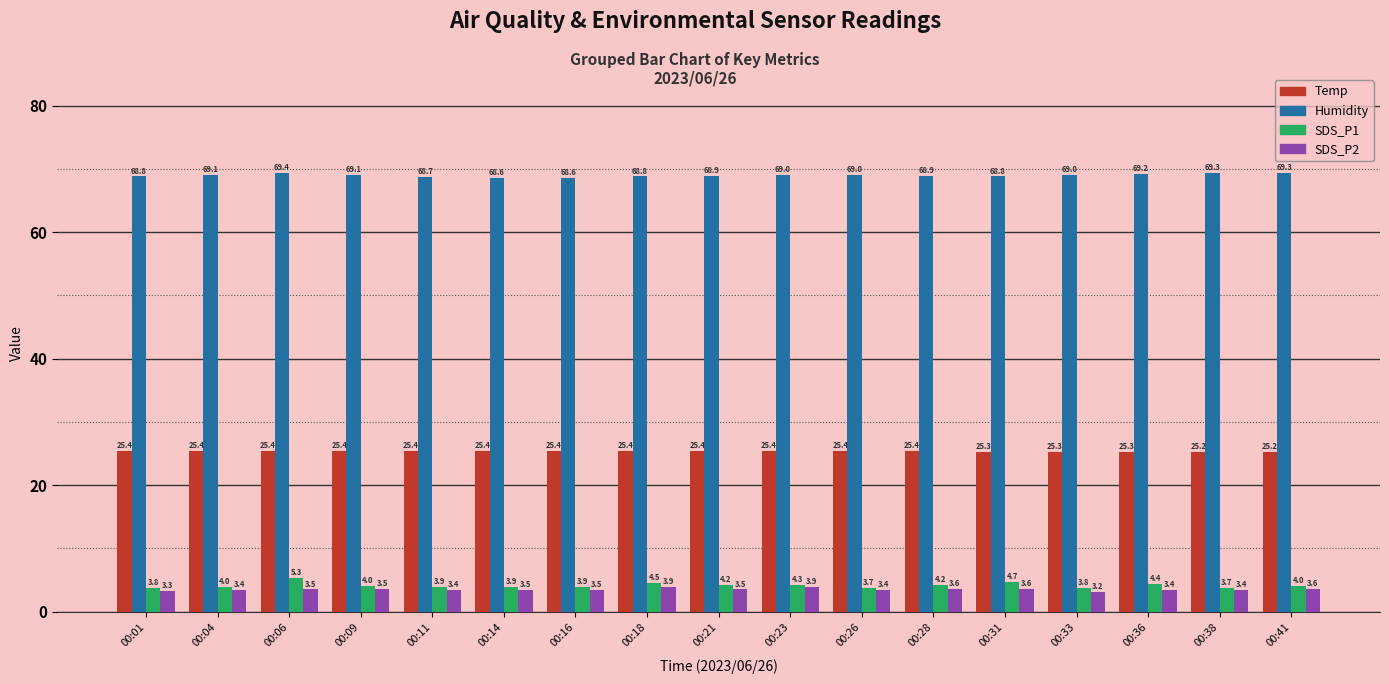

What is the difference between the highest and lowest values at 00:06?

65.9